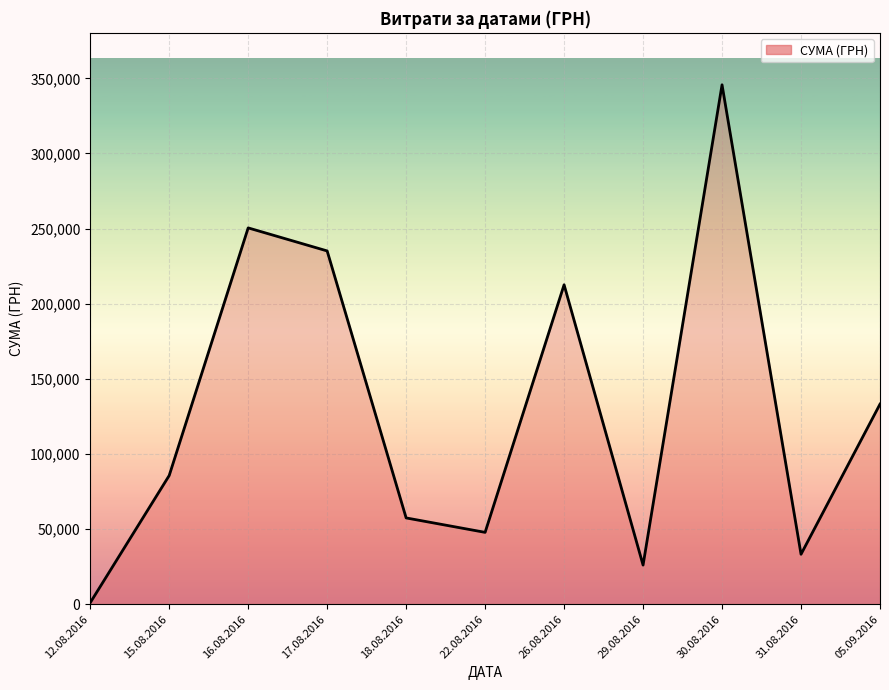

What is the difference between the maximum and minimum values?

344689.0